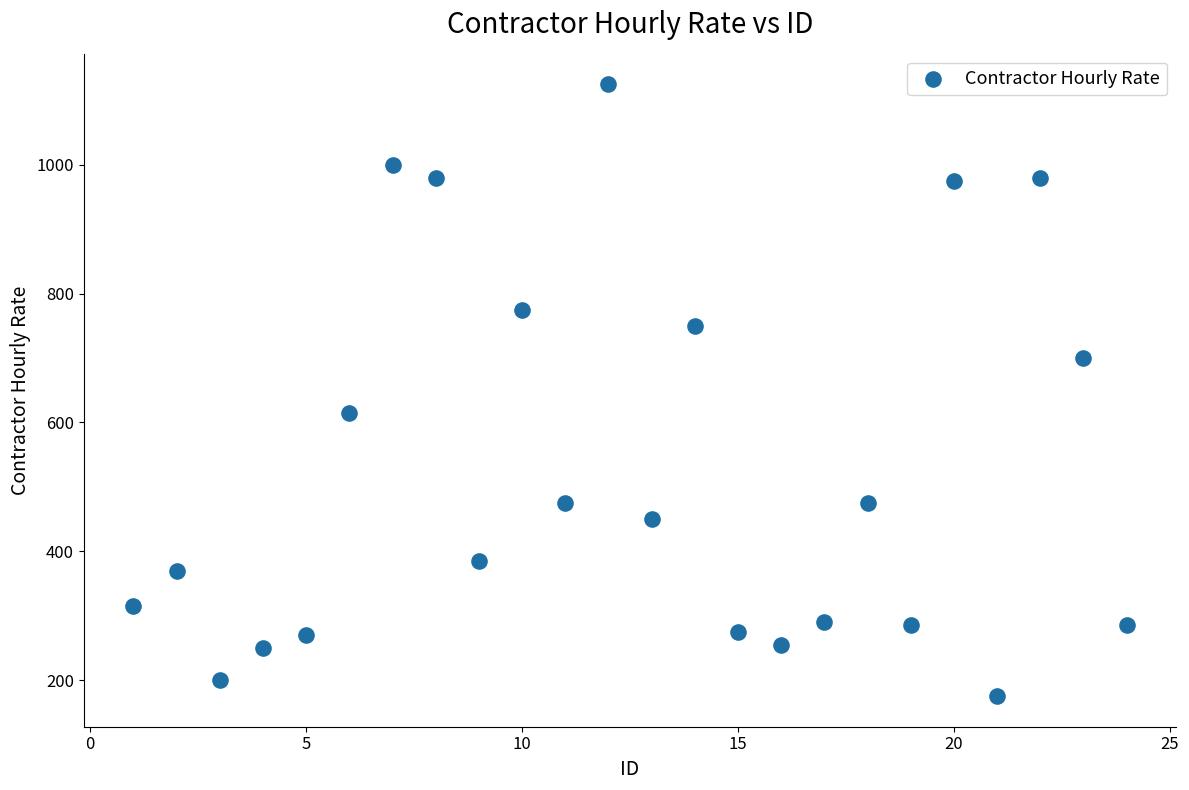

What is the range of Y values (max minus min)?

950